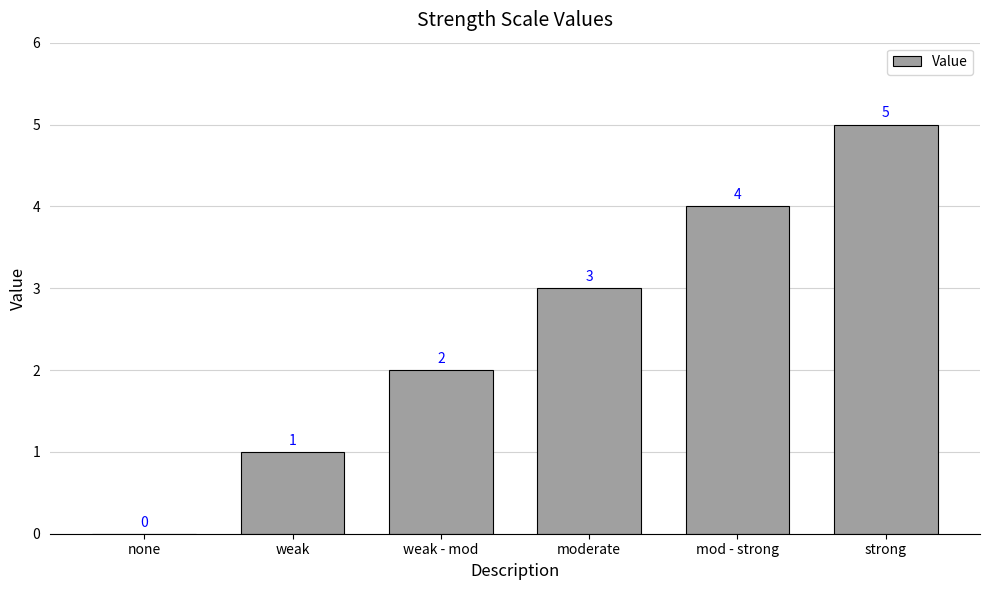

Which has a higher value, strong or weak - mod?

strong